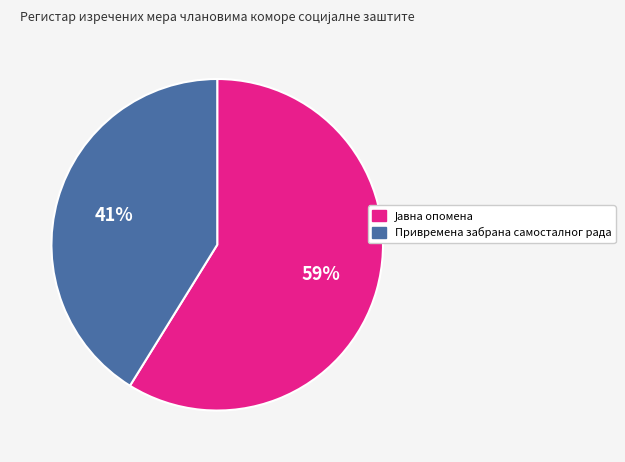

How many slices are in this pie chart?

2